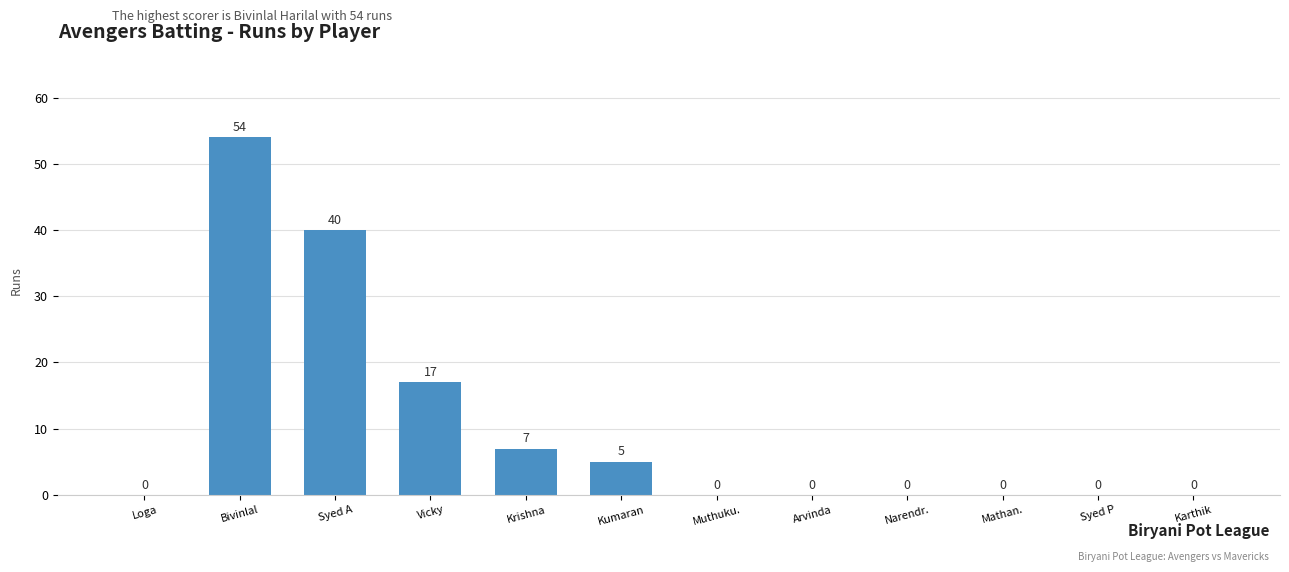

The chart shows a value of -27 at Mathan.. True or false?

False